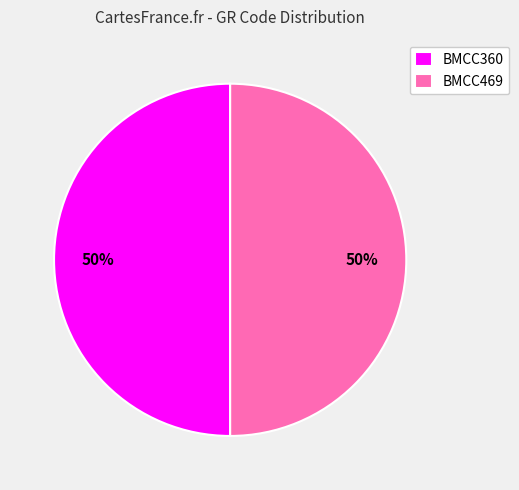

To the nearest percent, what portion does BMCC469 represent?

50%